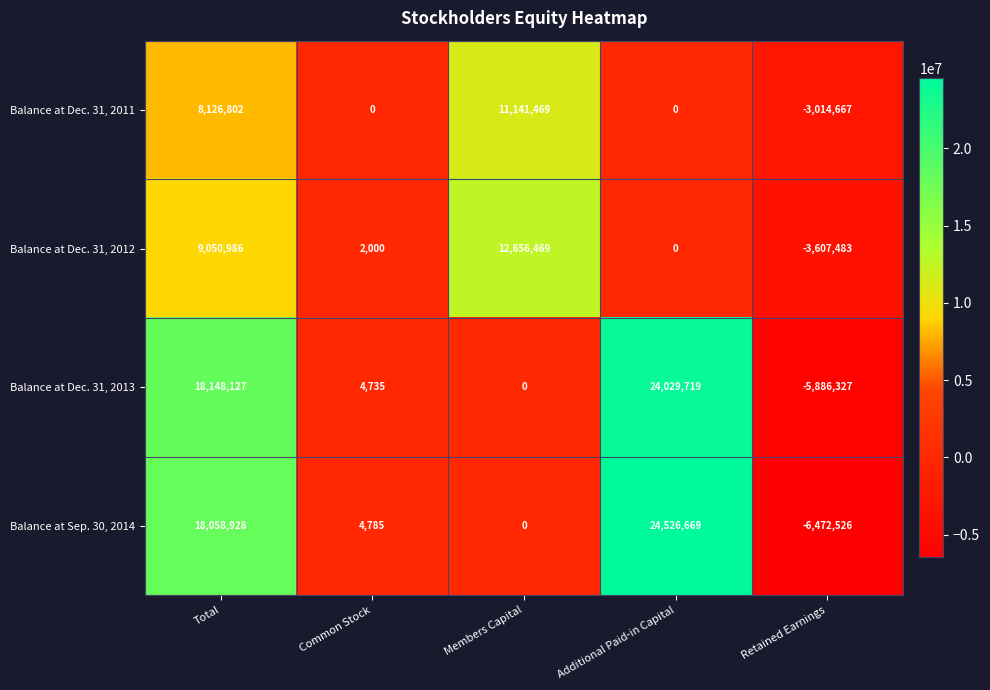

Is the value of Balance at Dec. 31, 2012 at Total greater than the value of Balance at Sep. 30, 2014 at Total?

No